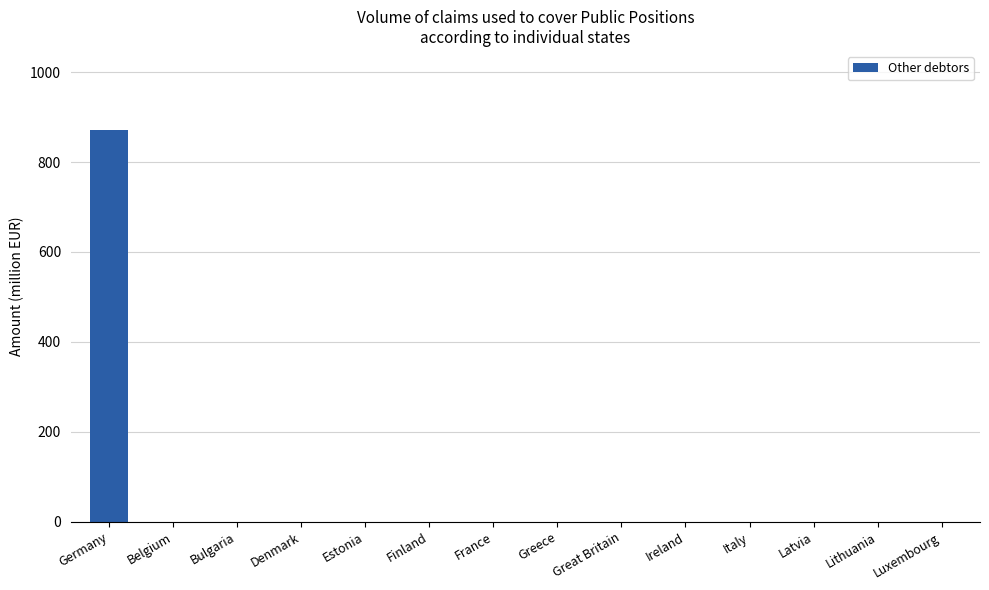

What is the maximum value shown in the chart?

871.7